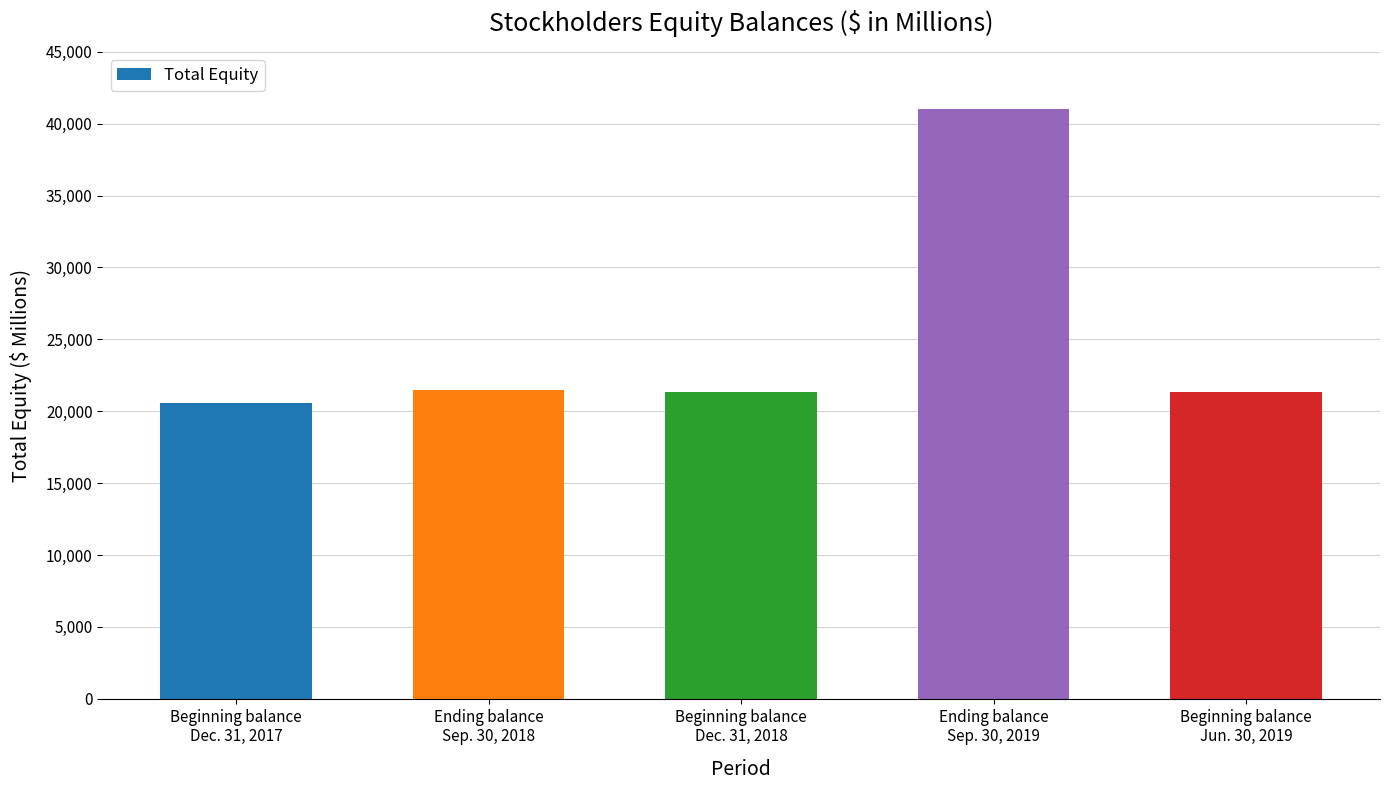

Rank the categories by value from highest to lowest.

Ending balance
Sep. 30, 2019, Ending balance
Sep. 30, 2018, Beginning balance
Jun. 30, 2019, Beginning balance
Dec. 31, 2018, Beginning balance
Dec. 31, 2017